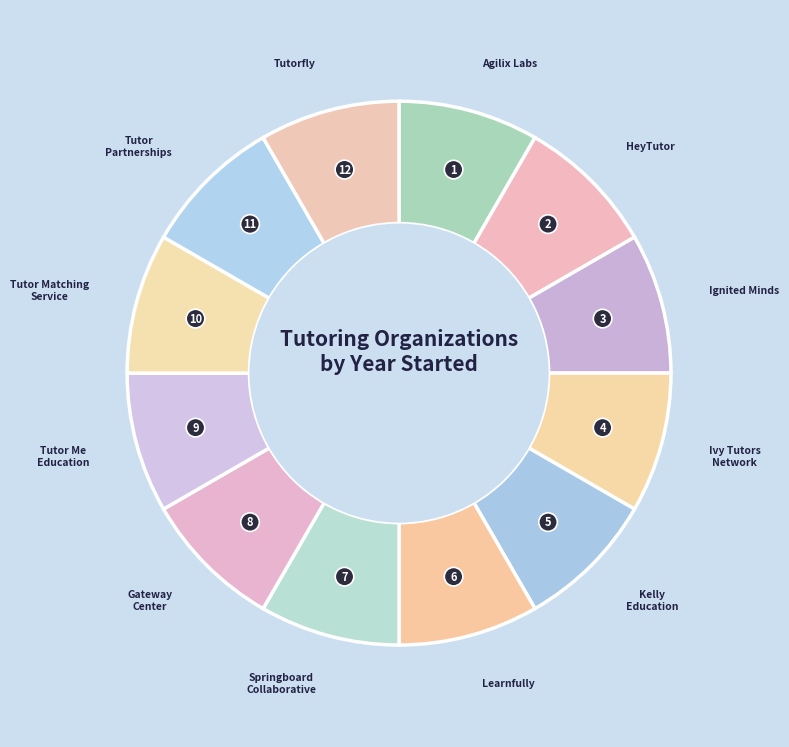

Does any single category account for the majority?

No